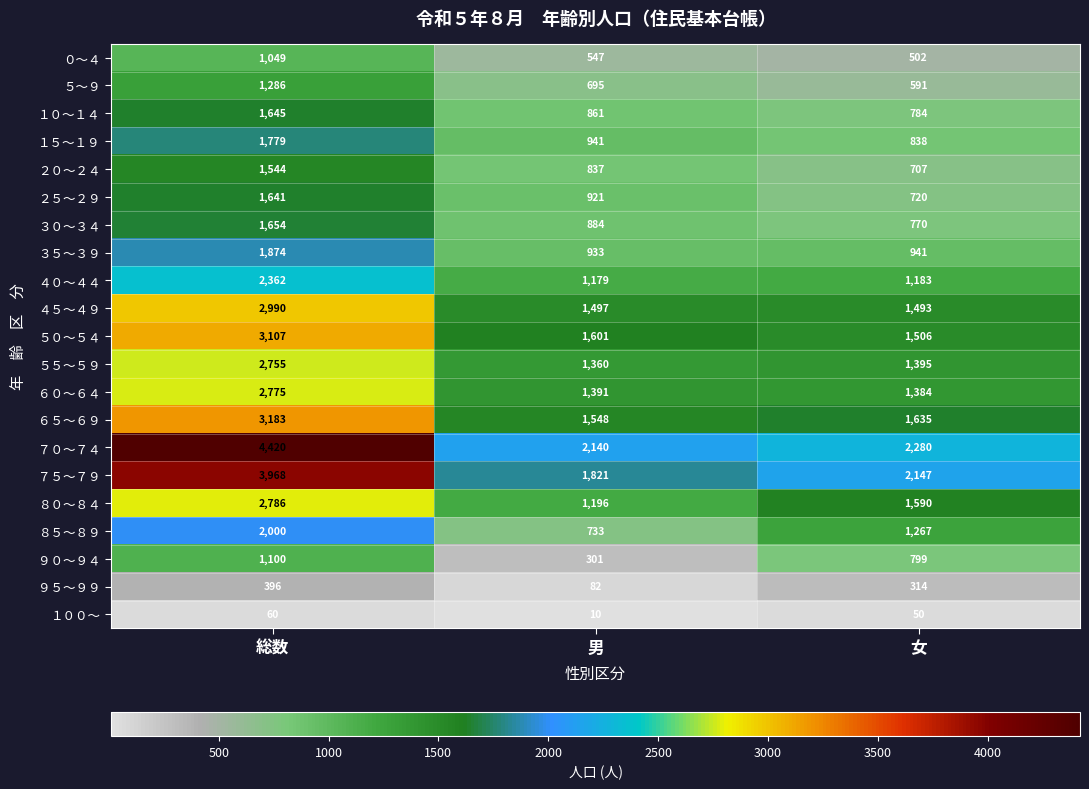

Is the value of ５～９ at 総数 greater than the value of ６５～６９ at 女?

No